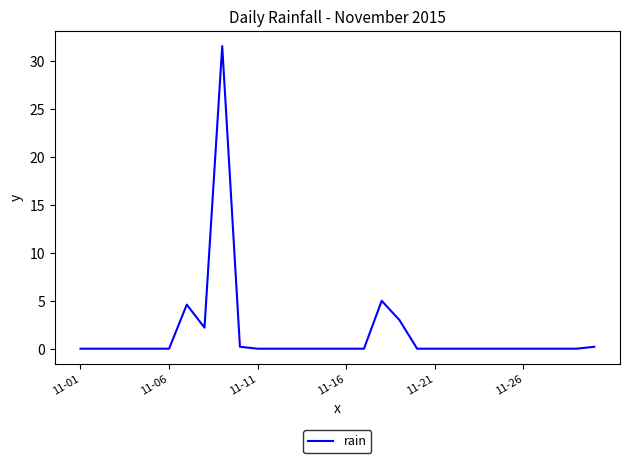

What is the difference between the maximum and minimum values?

31.6